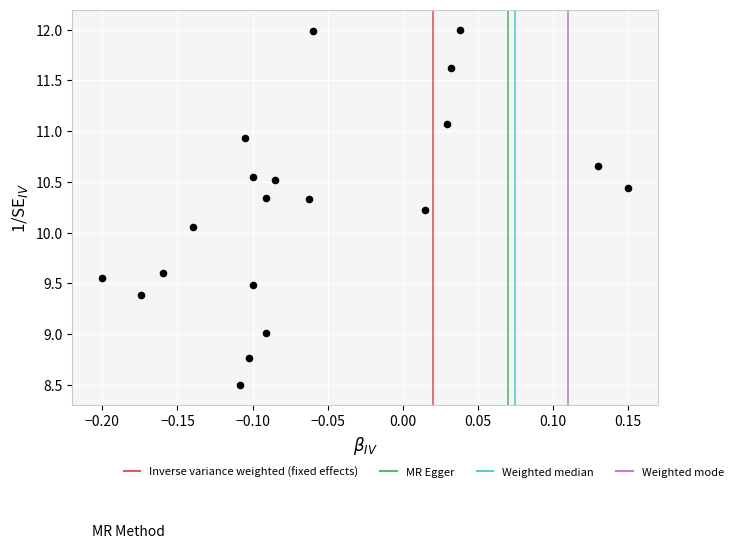

What is the range of Y values (max minus min)?

3.5